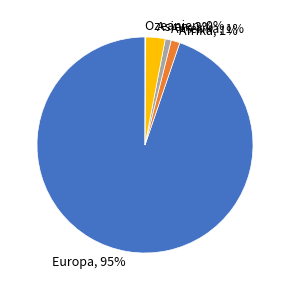

To the nearest percent, what portion does Asien represent?

3%